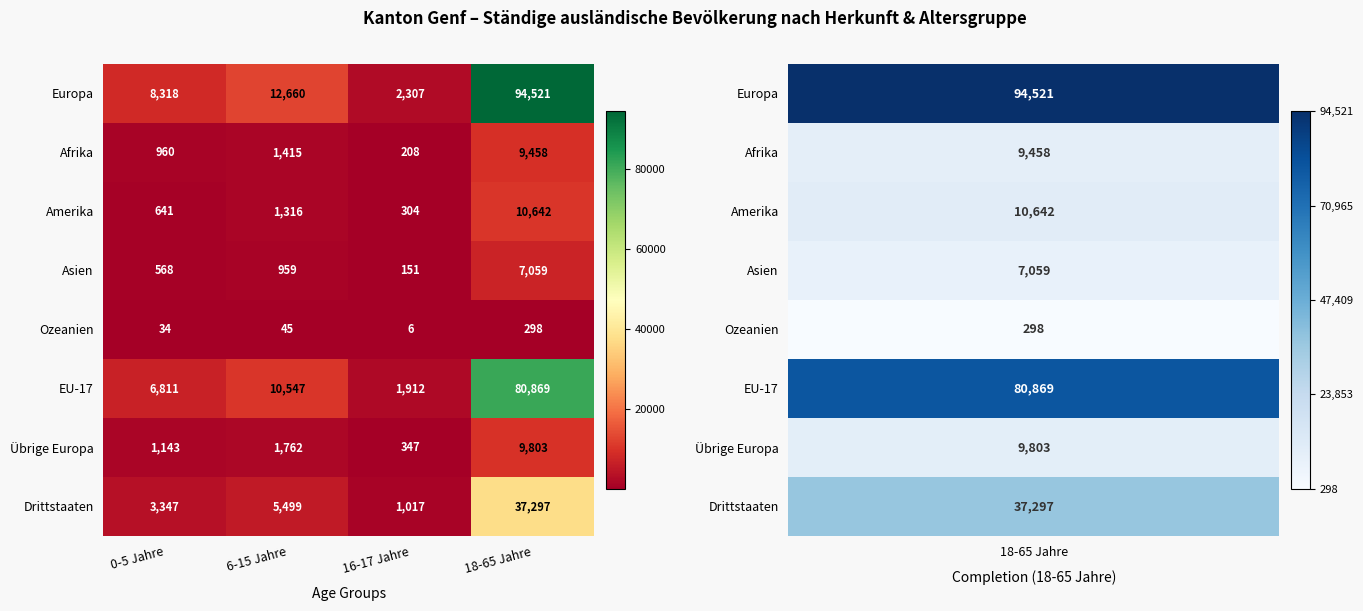

Is it true that Afrika equals 960 at 0-5 Jahre?

True